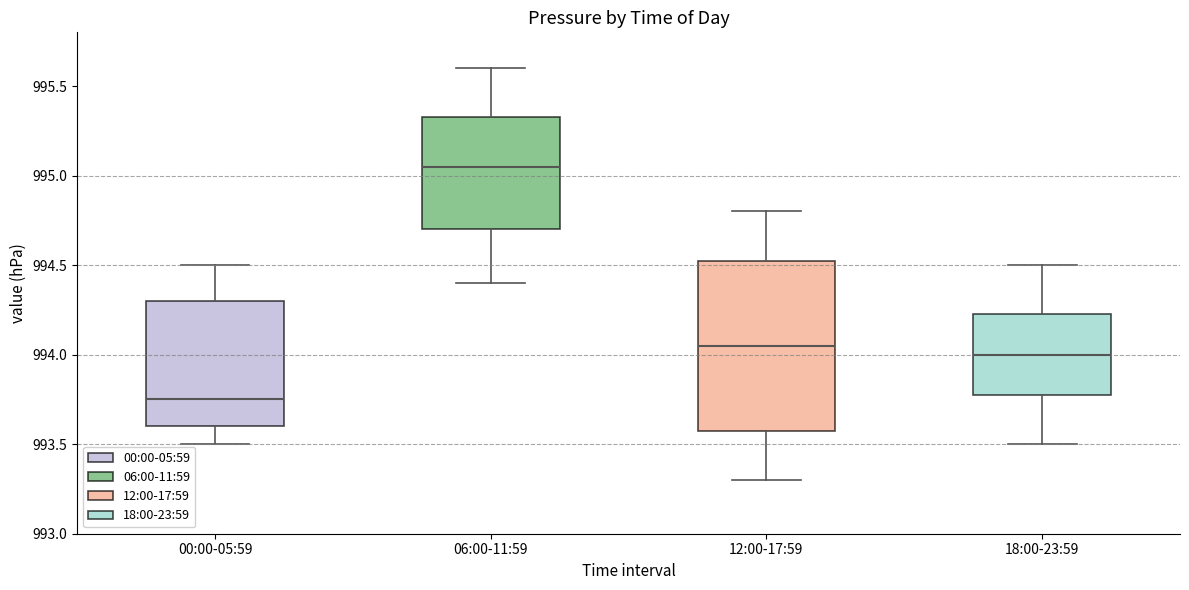

Which box's median line is the lowest?

00:00-05:59